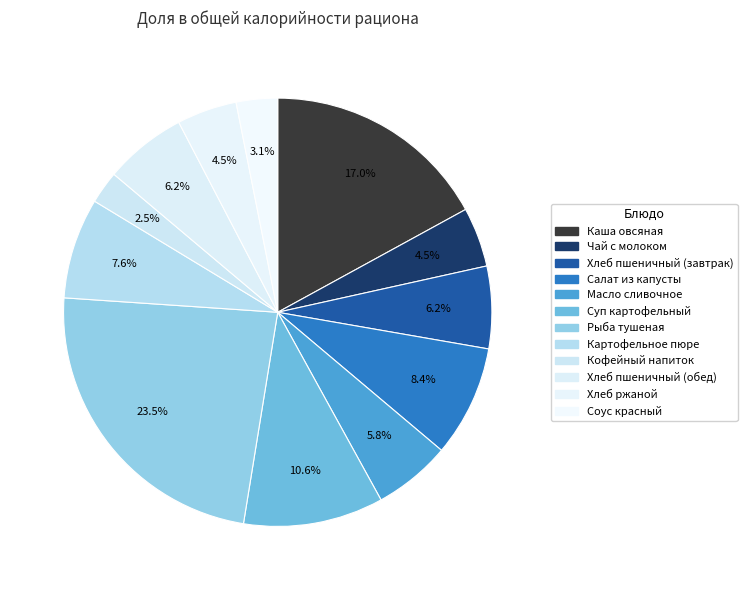

Rank the categories by value from highest to lowest.

Рыба тушеная, Каша овсяная, Суп картофельный, Салат из капусты, Картофельное пюре, Хлеб пшеничный (завтрак), Хлеб пшеничный (обед), Масло сливочное, Хлеб ржаной, Чай с молоком, Соус красный, Кофейный напиток